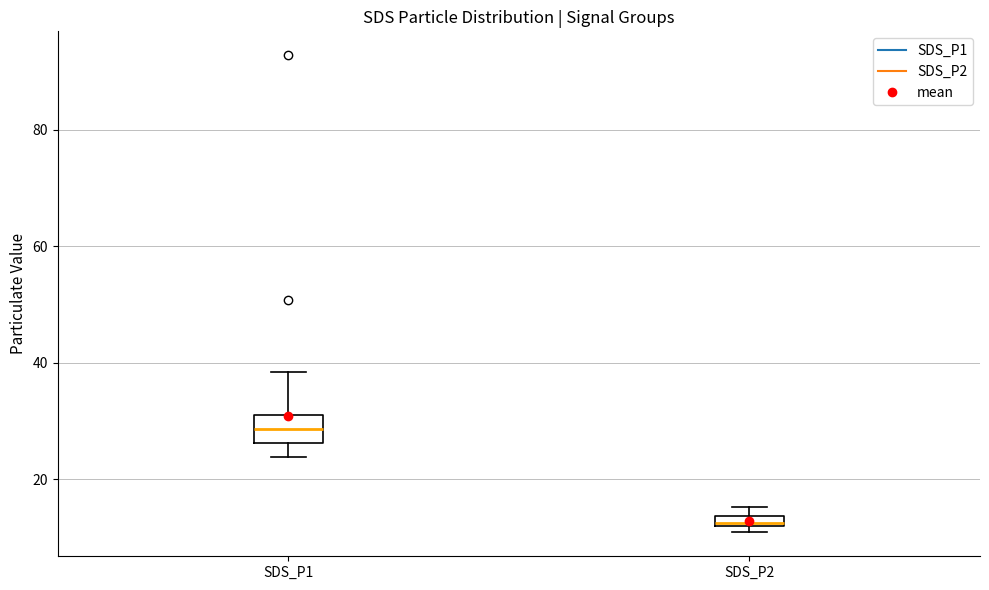

Which box is the tallest, from its lower edge to its upper edge?

SDS_P1